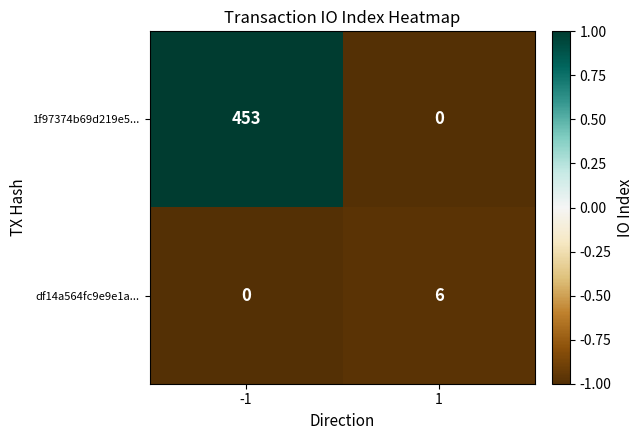

What is the maximum value shown in the chart?

453